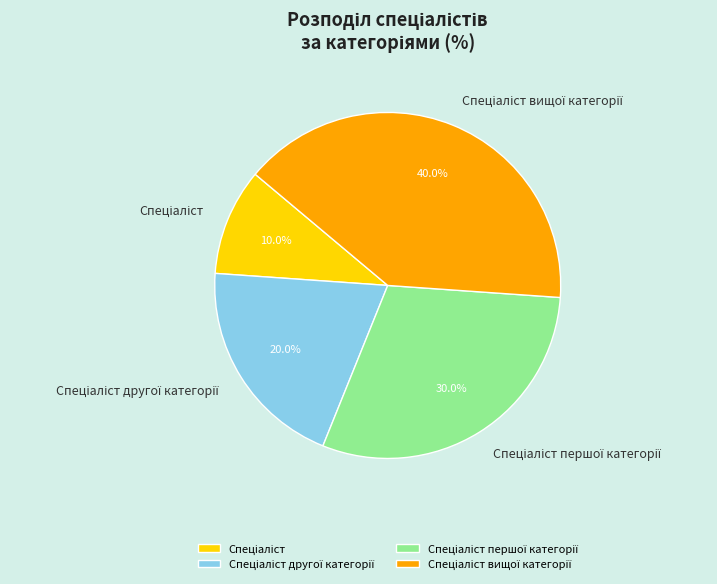

Does any single category account for the majority?

No